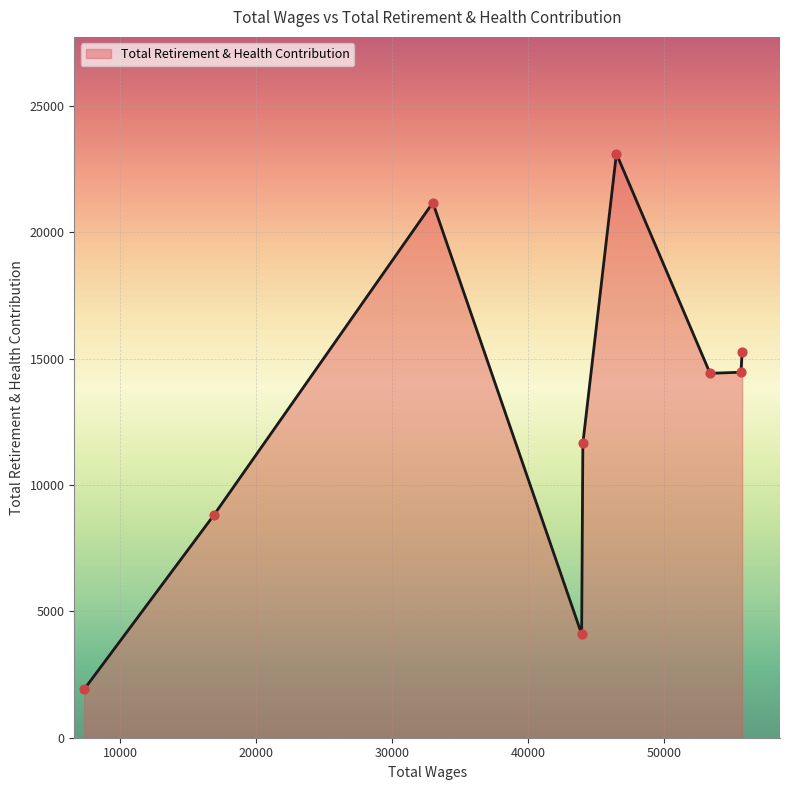

What is the minimum value shown in the chart?

1919